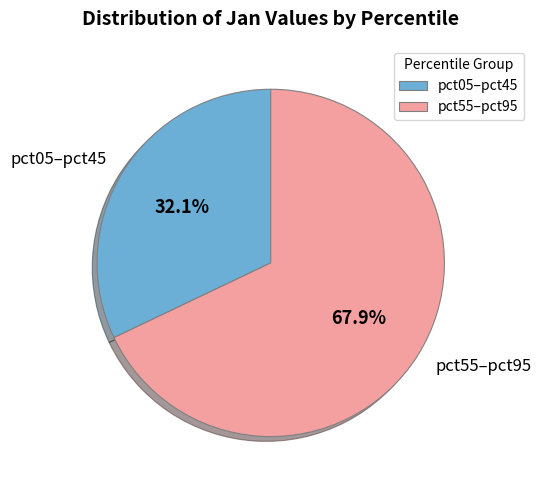

How many segments does this pie chart have?

2